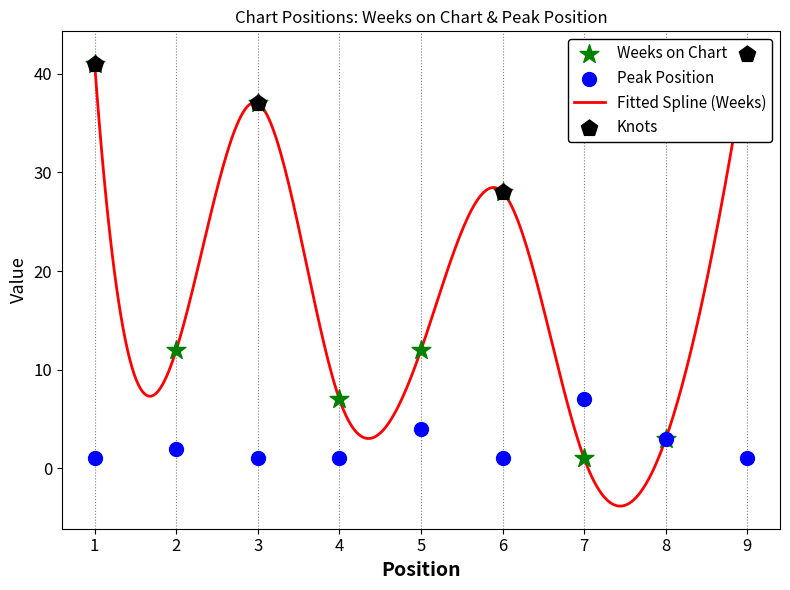

Which series has the largest total across all categories?

Weeks on Chart